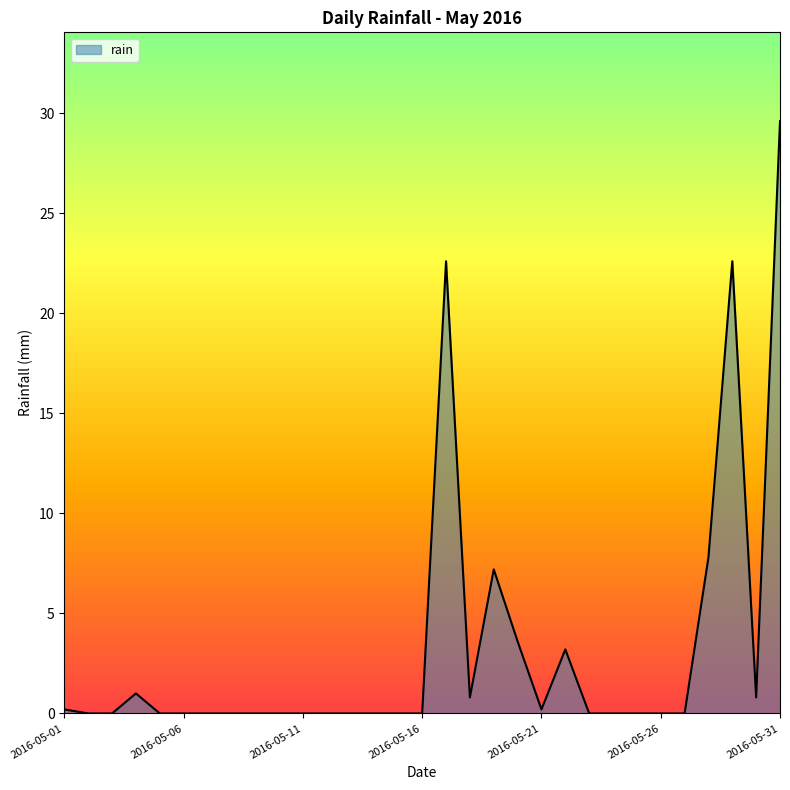

What is the maximum value shown in the chart?

29.6